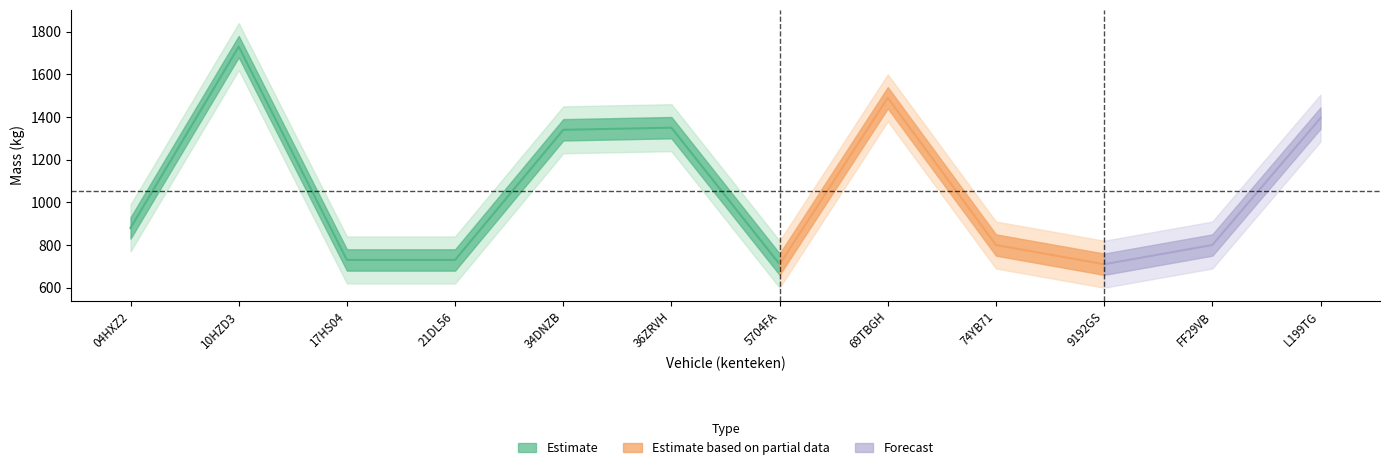

Is it true that massa_ledig_voertuig equals 162 at 5704FA?

False